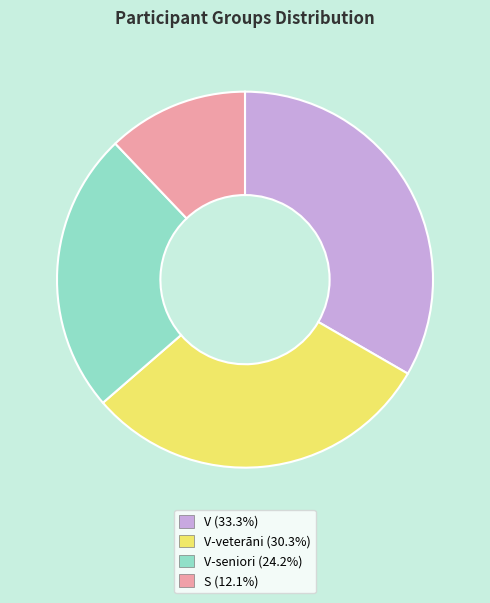

Is there any slice that represents more than half of the pie?

No